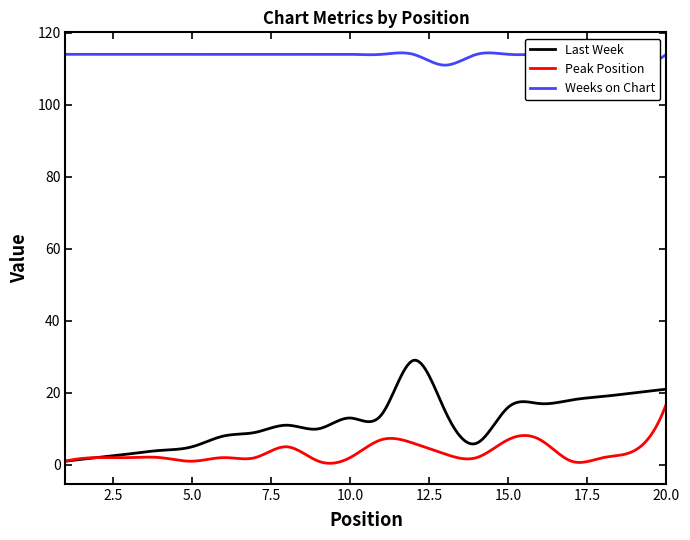

What are all the series names shown in the legend?

Last Week, Peak Position, Weeks on Chart